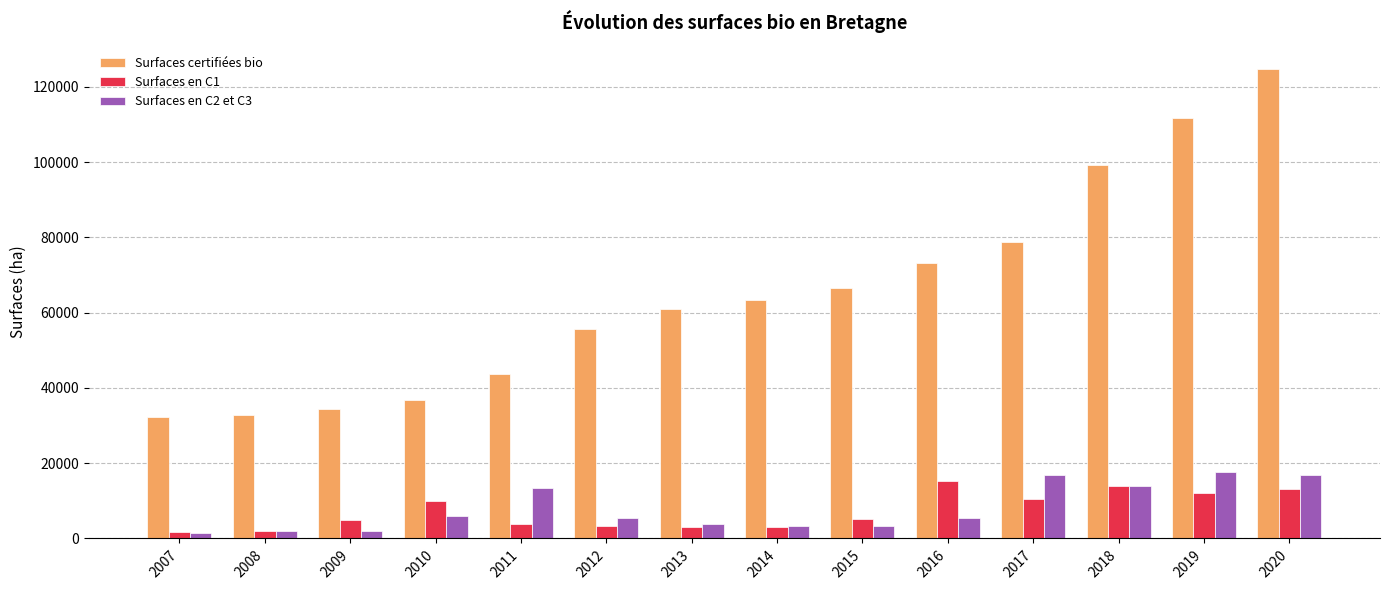

Which series has the largest total across all categories?

Surfaces certifiées bio